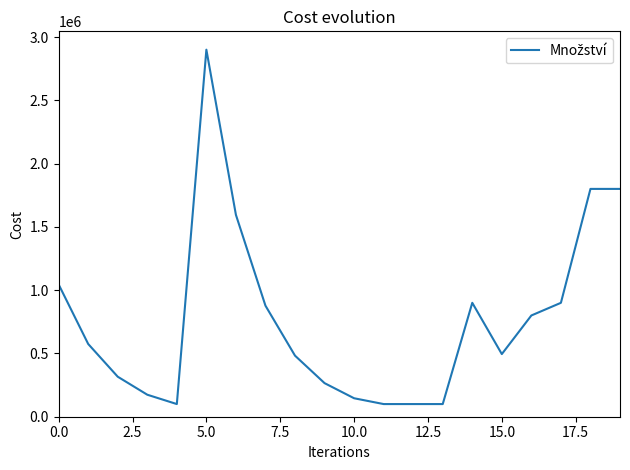

What is the sum of all values?

15470782.5